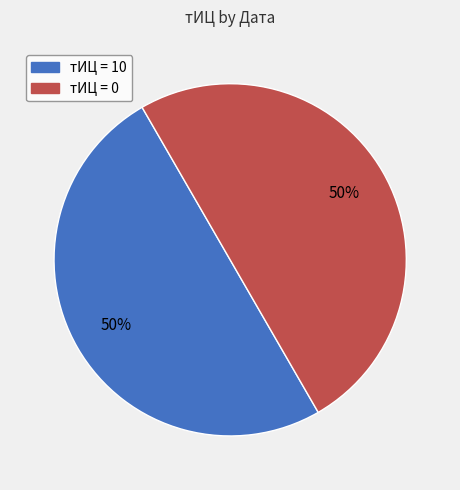

To the nearest percent, what is the average slice percentage?

50%